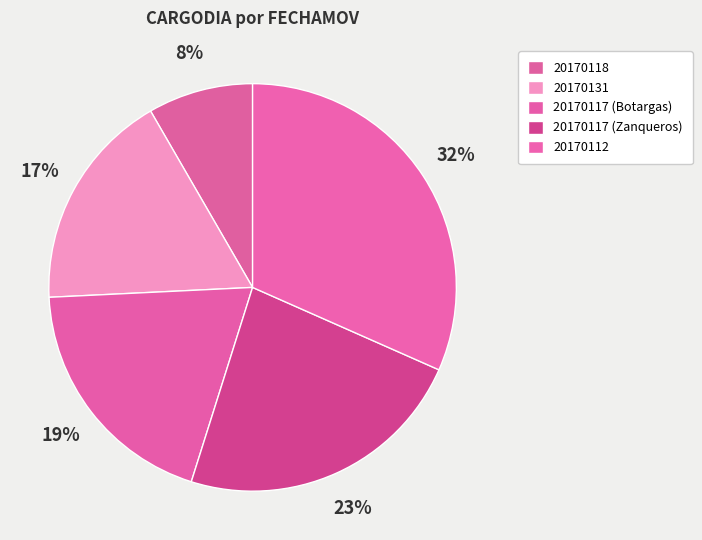

True or false: 20170118 accounts for 8% of the total.

True